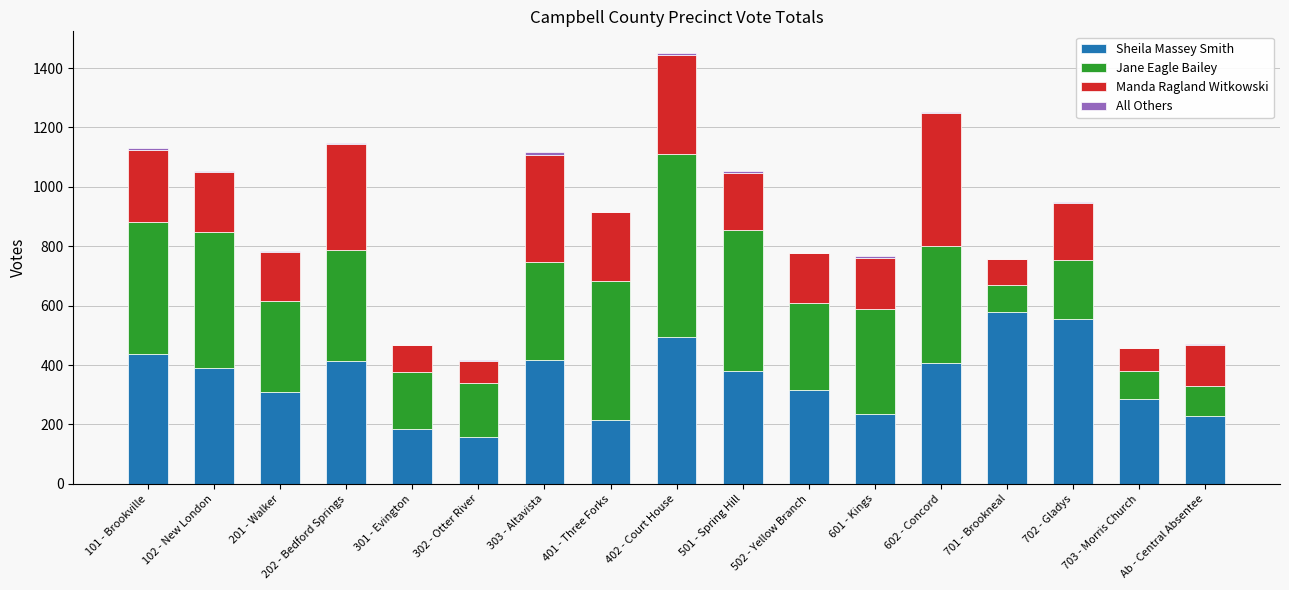

What is the highest value of the Sheila Massey Smith series?

579